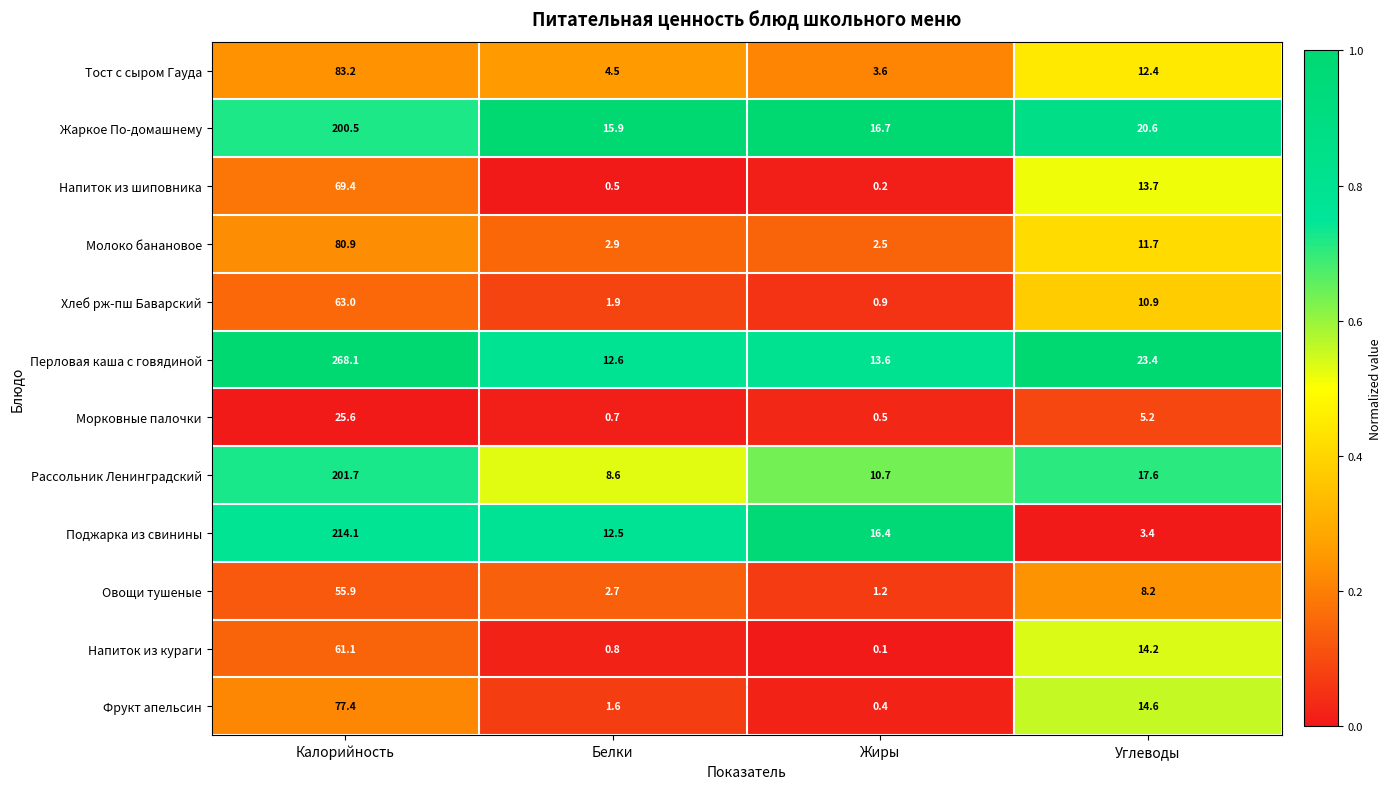

Which series has the widest spread of values?

Перловая каша с говядиной